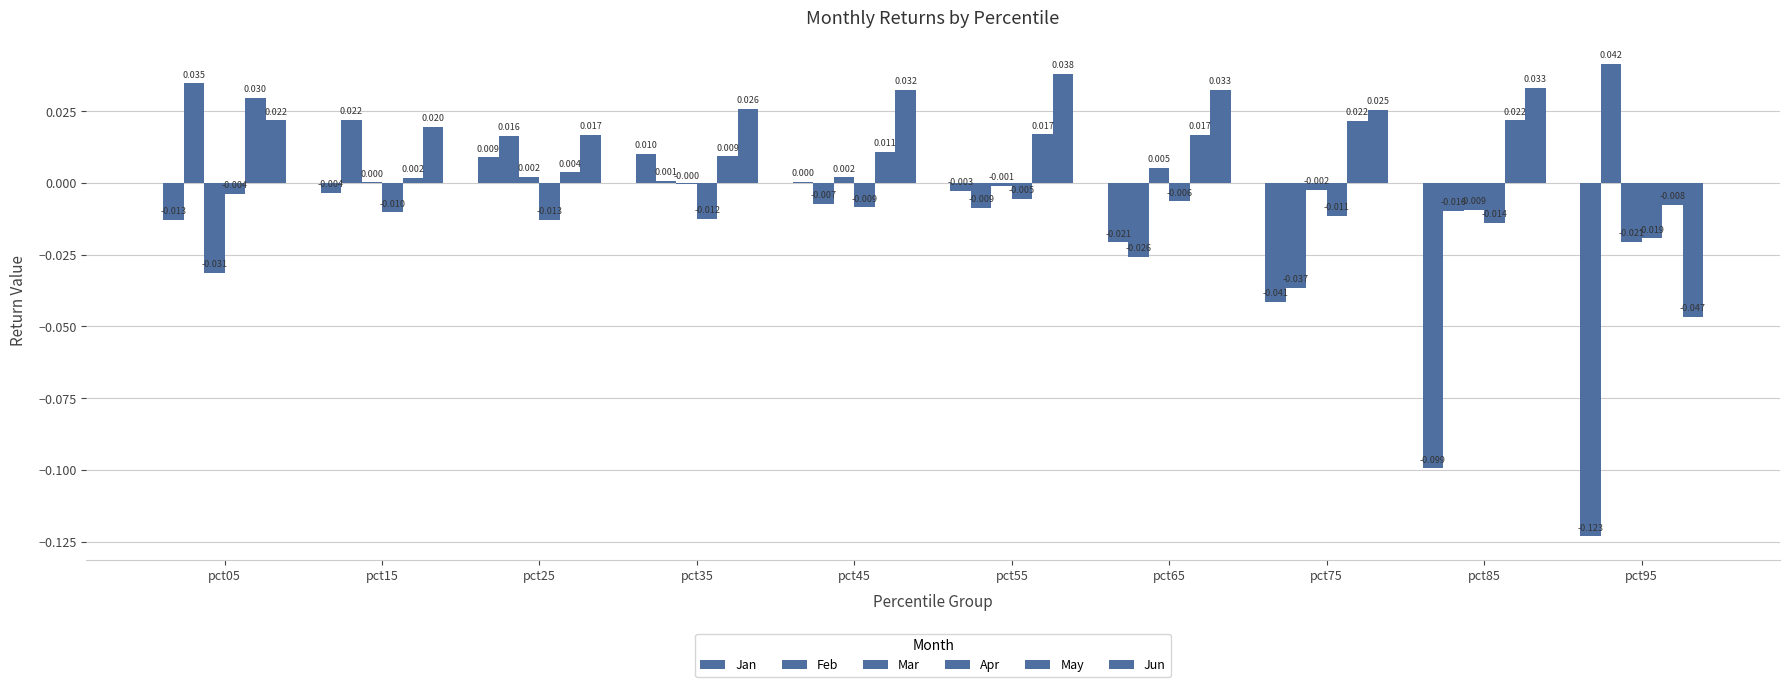

Reading left to right, extract all data points from this chart.

Jan: pct05=-0.0	pct15=-0.0	pct25=0.0	pct35=0.0	pct45=0.0	pct55=-0.0	pct65=-0.0	pct75=-0.0	pct85=-0.1	pct95=-0.1
Feb: pct05=0.0	pct15=0.0	pct25=0.0	pct35=0.0	pct45=-0.0	pct55=-0.0	pct65=-0.0	pct75=-0.0	pct85=-0.0	pct95=0.0
Mar: pct05=-0.0	pct15=0.0	pct25=0.0	pct35=-0.0	pct45=0.0	pct55=-0.0	pct65=0.0	pct75=-0.0	pct85=-0.0	pct95=-0.0
Apr: pct05=-0.0	pct15=-0.0	pct25=-0.0	pct35=-0.0	pct45=-0.0	pct55=-0.0	pct65=-0.0	pct75=-0.0	pct85=-0.0	pct95=-0.0
May: pct05=0.0	pct15=0.0	pct25=0.0	pct35=0.0	pct45=0.0	pct55=0.0	pct65=0.0	pct75=0.0	pct85=0.0	pct95=-0.0
Jun: pct05=0.0	pct15=0.0	pct25=0.0	pct35=0.0	pct45=0.0	pct55=0.0	pct65=0.0	pct75=0.0	pct85=0.0	pct95=-0.0